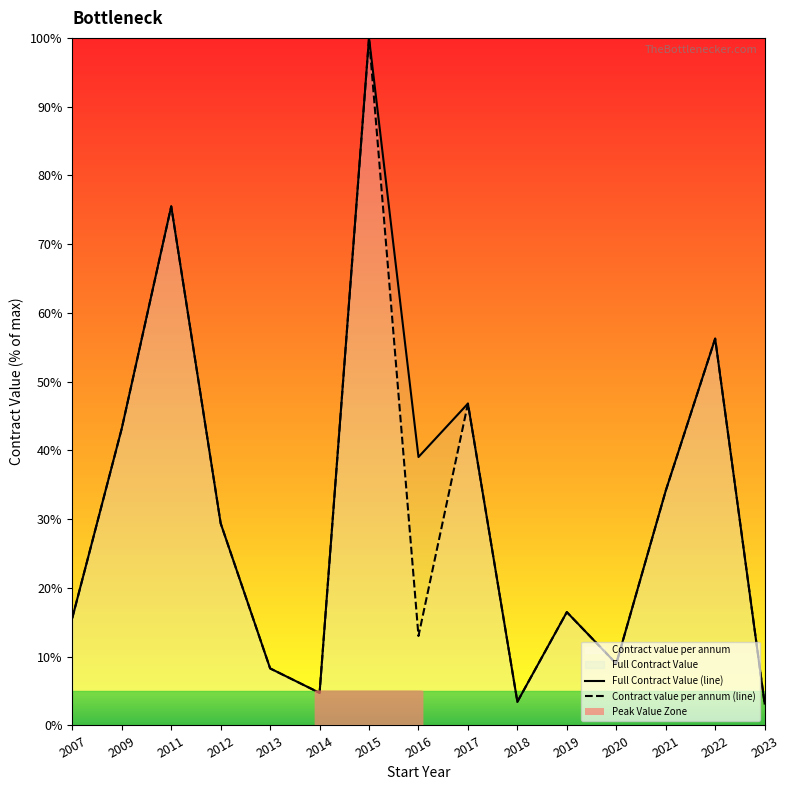

What is the value of the Full Contract Value (line) point at the 6th from the left?

4.7